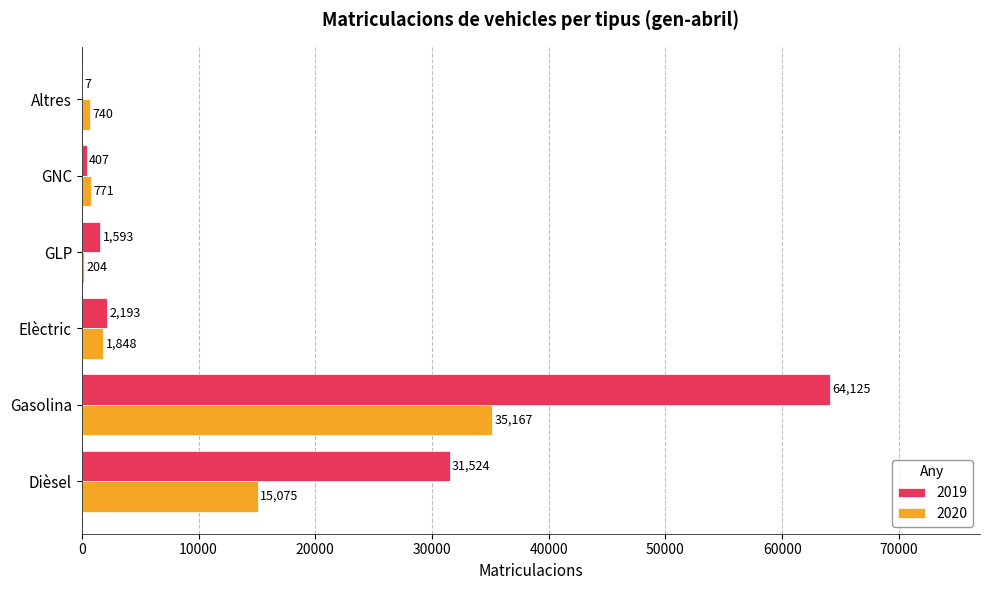

At which category does the chart reach its peak across all series?

Gasolina